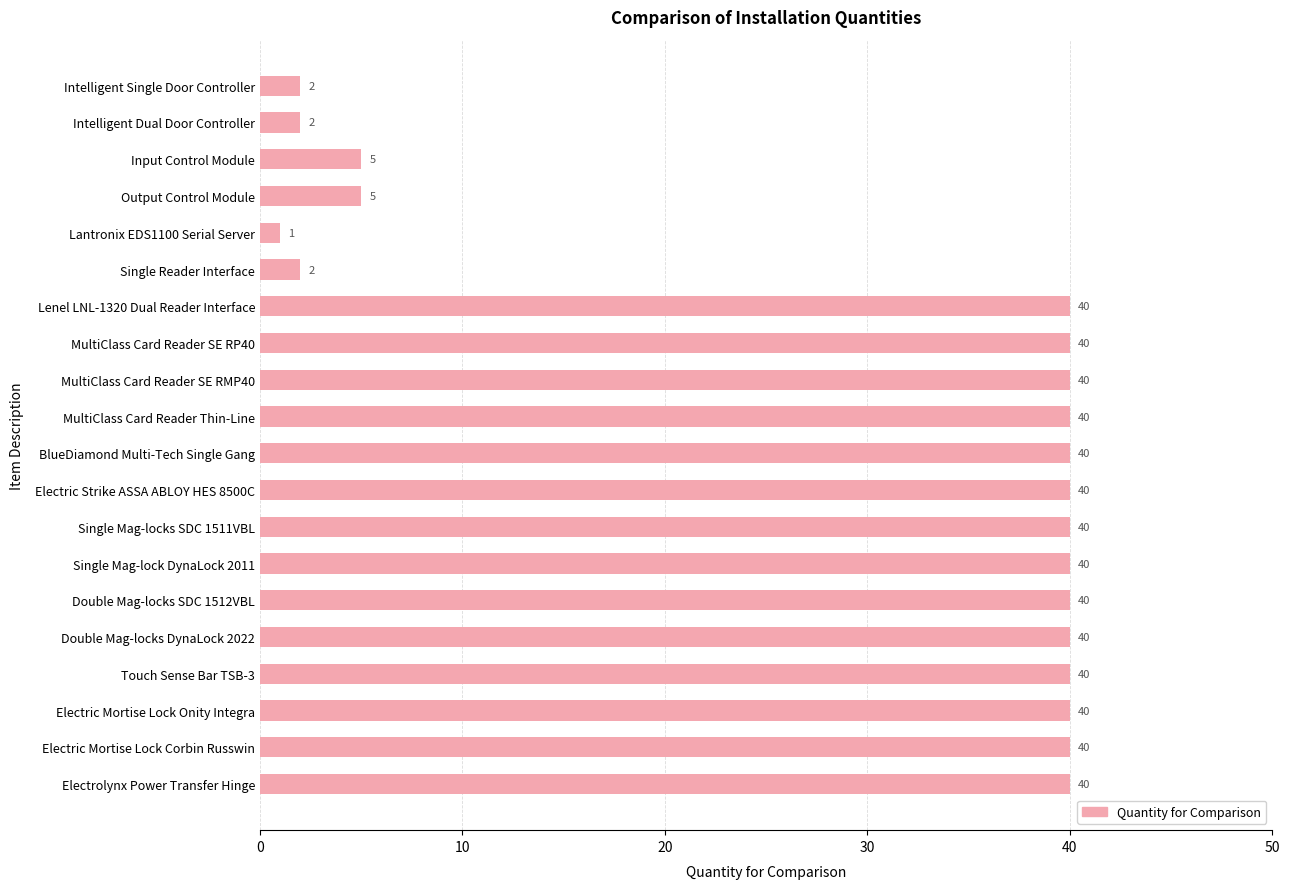

What value does the data have at Single Mag-locks SDC 1511VBL, to the nearest 5?

40